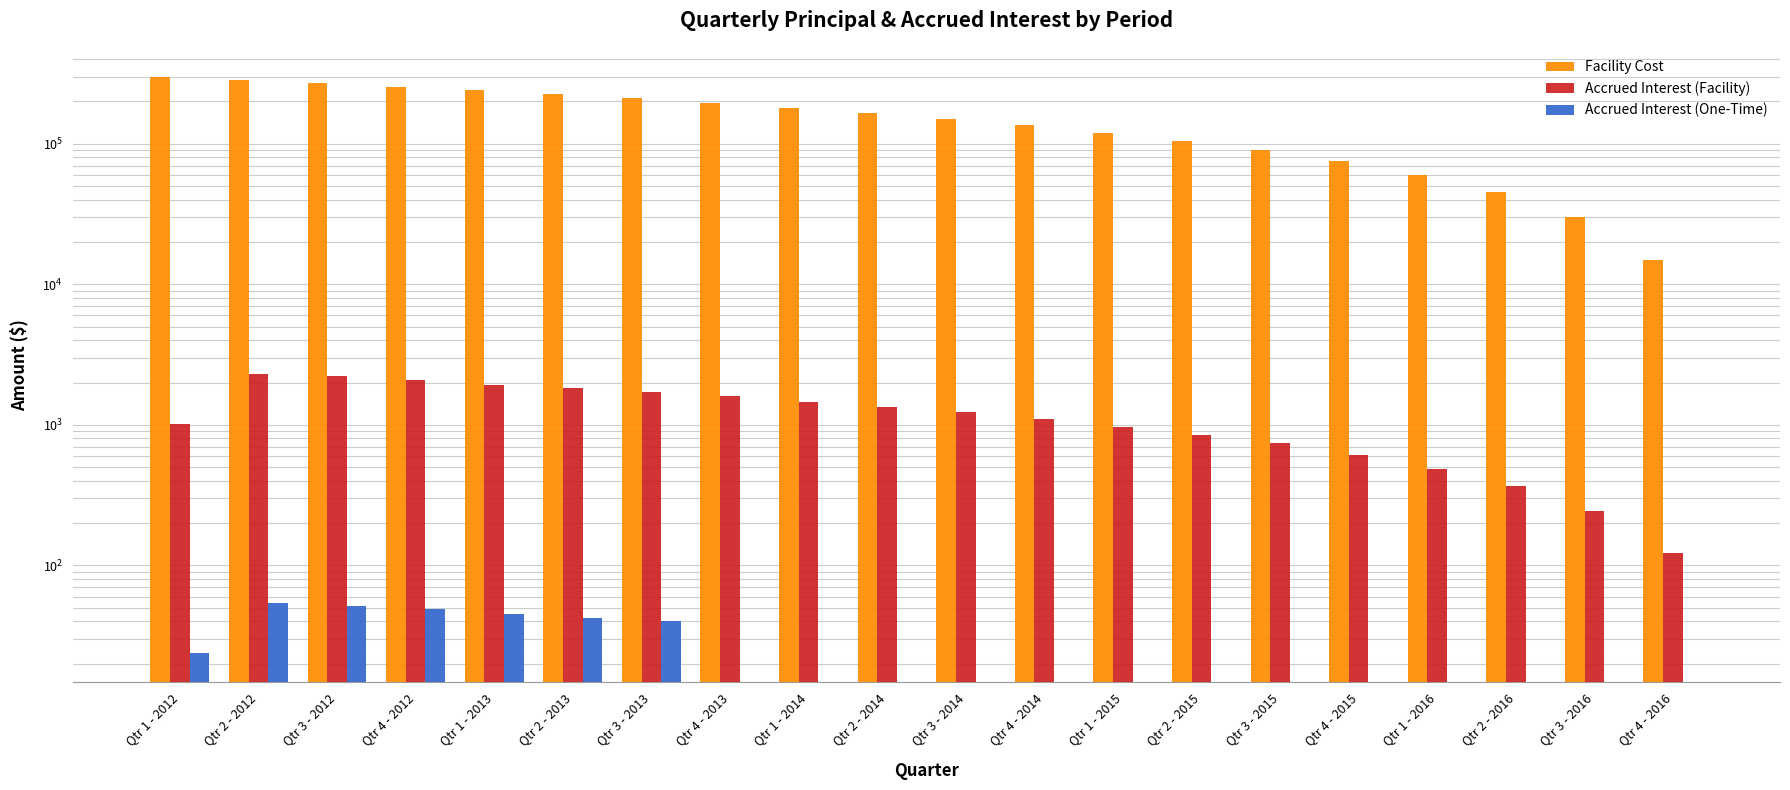

Is it true that Accrued Interest (One-Time) equals -22.3 at Qtr 1 - 2015?

False